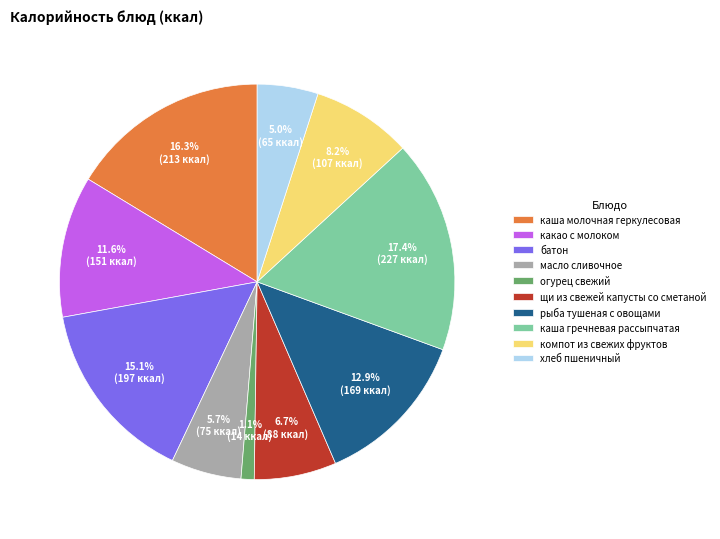

Which has a higher value, каша молочная геркулесовая or щи из свежей капусты со сметаной?

каша молочная геркулесовая